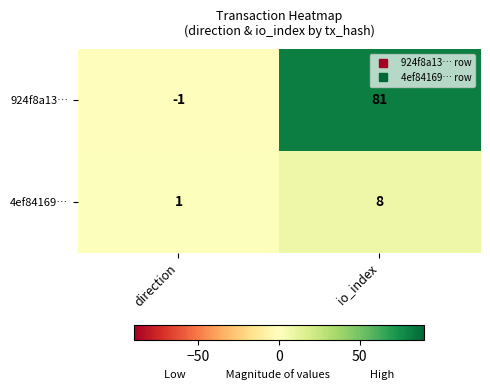

Reading left to right, transcribe all the data shown in this chart.

924f8a13…: -1	81
4ef84169…: 1	8